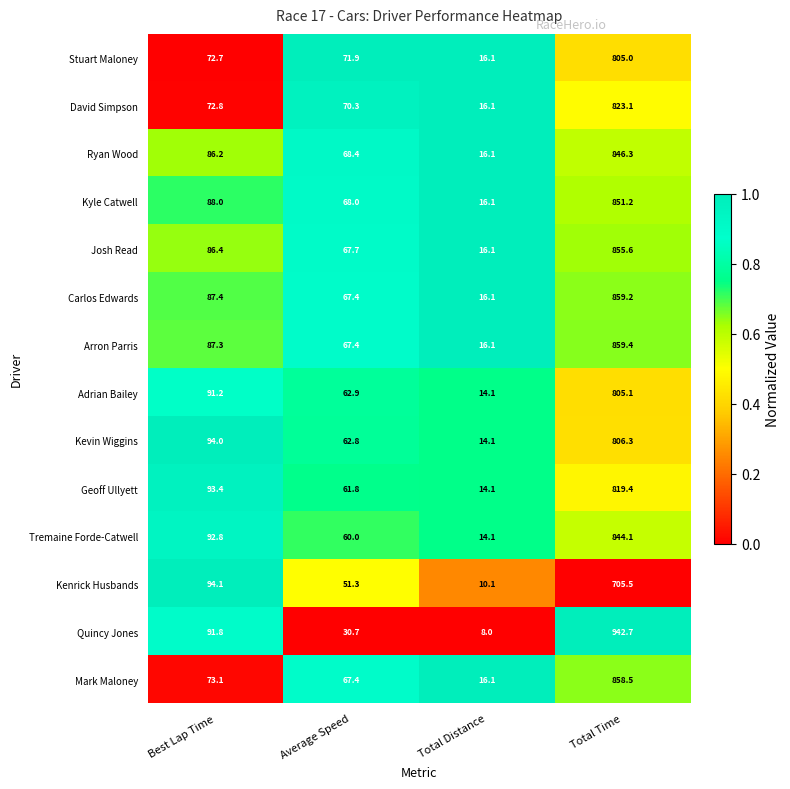

What is the difference between the Geoff Ullyett values at Total Time and Best Lap Time?

726.0